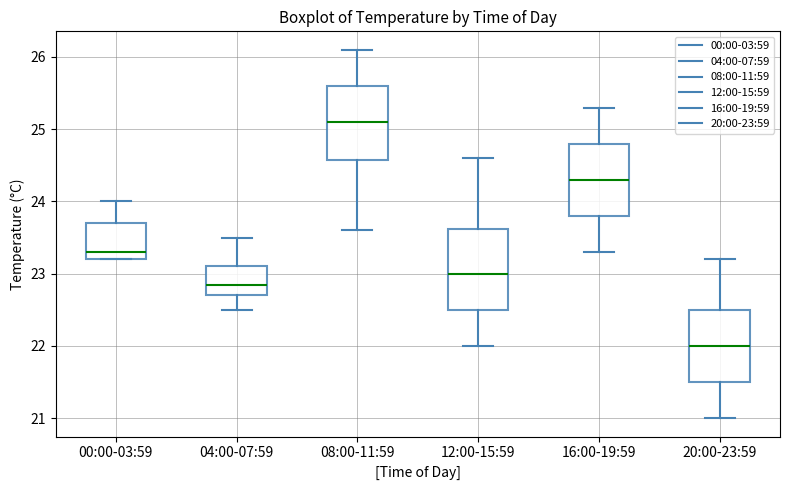

Which box's median line is the highest?

08:00-11:59